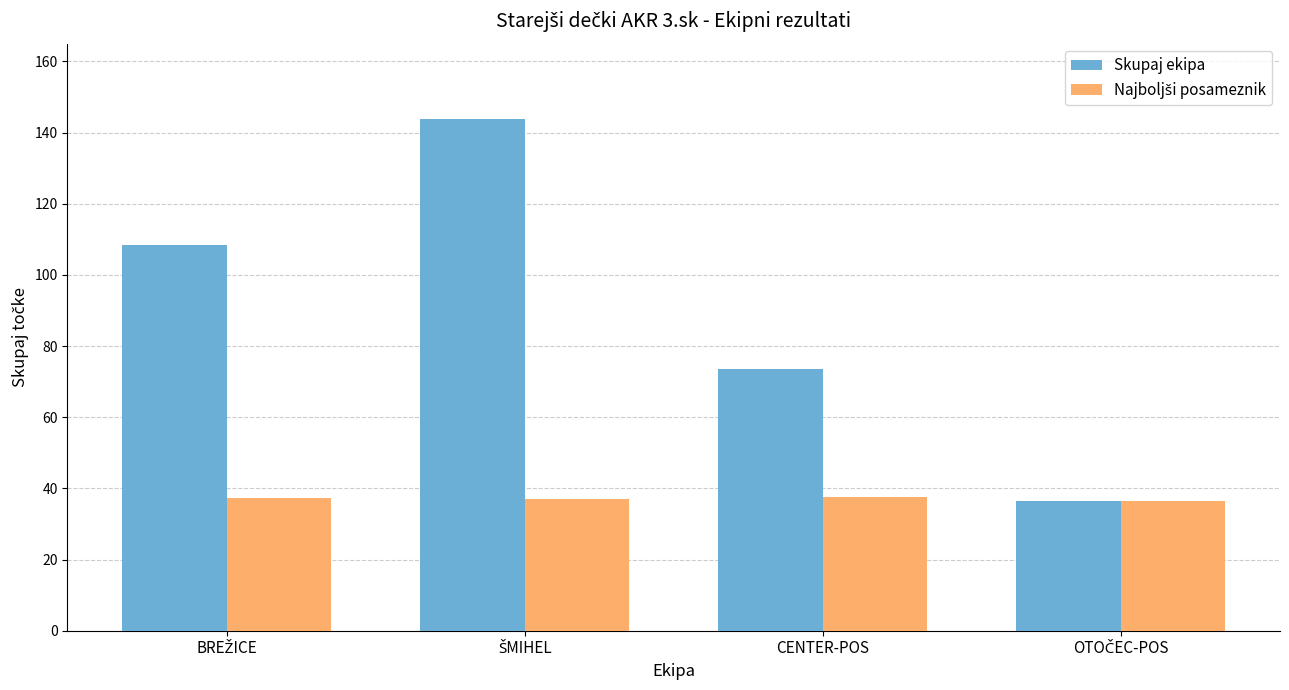

What is the minimum value shown in the chart?

36.5